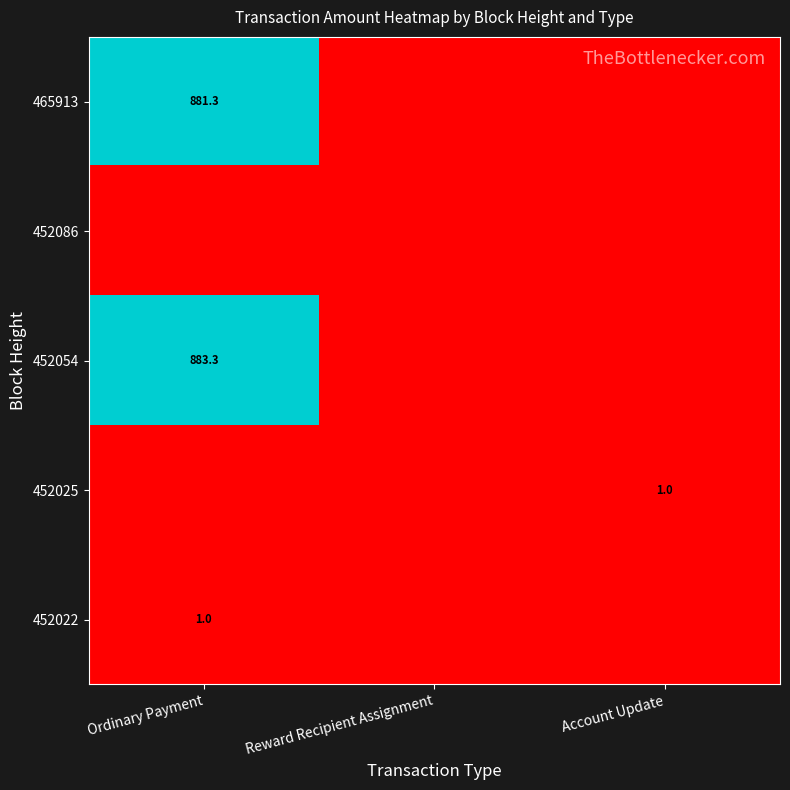

True or false: 452022 has a value of 1.6 at Ordinary Payment.

False